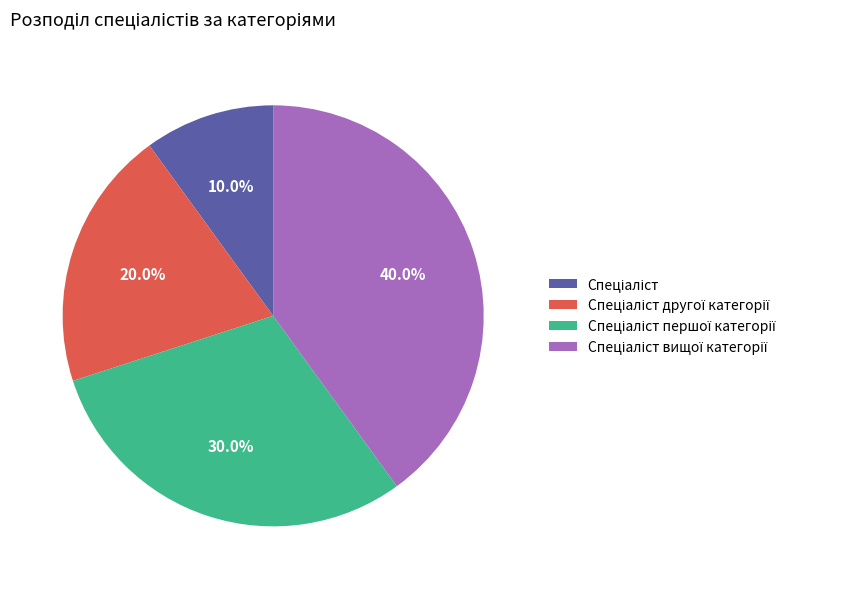

How many segments does this pie chart have?

4